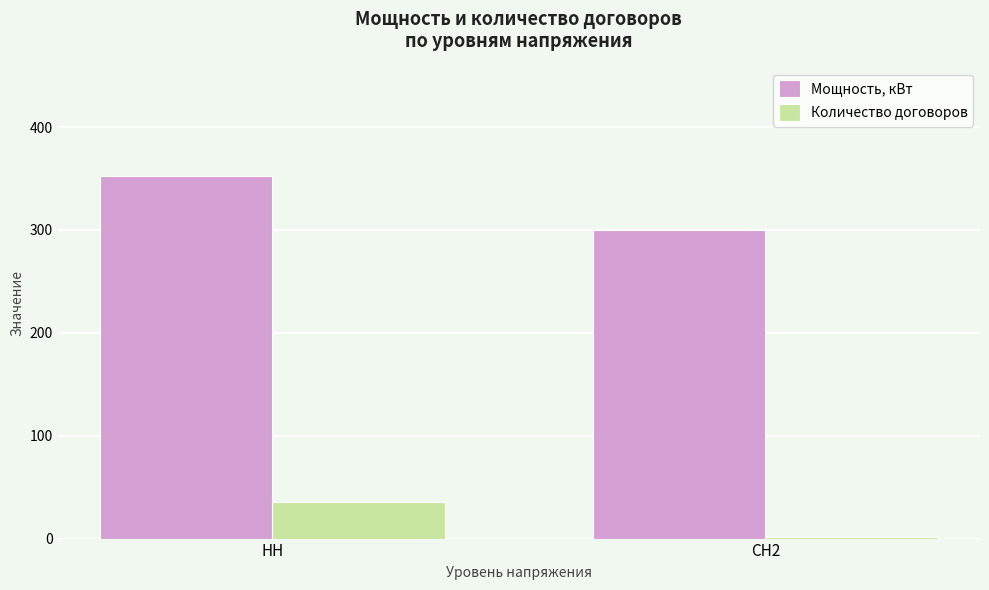

Rank the series by their maximum value, from highest to lowest.

Мощность, кВт, Количество договоров